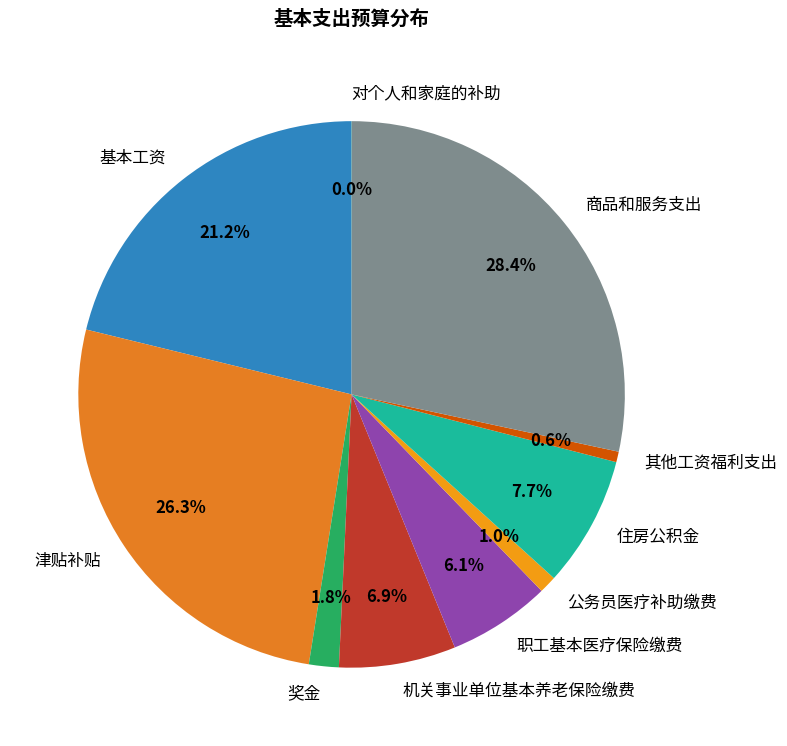

Does 津贴补贴 account for over 50% of the chart?

No